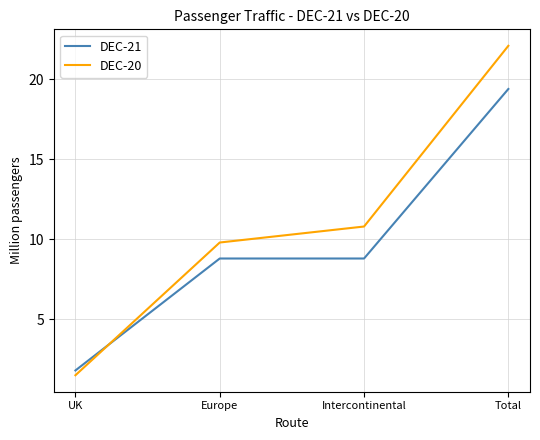

Reading right to left, list all the values displayed in this chart.

DEC-21: 19.4	8.8	8.8	1.8
DEC-20: 22.1	10.8	9.8	1.5